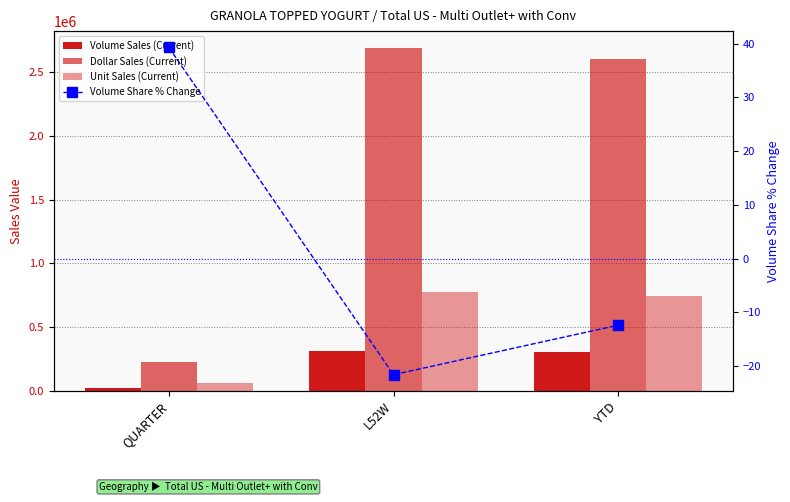

What value does the Unit Sales (Current) series have at L52W?

772007.1